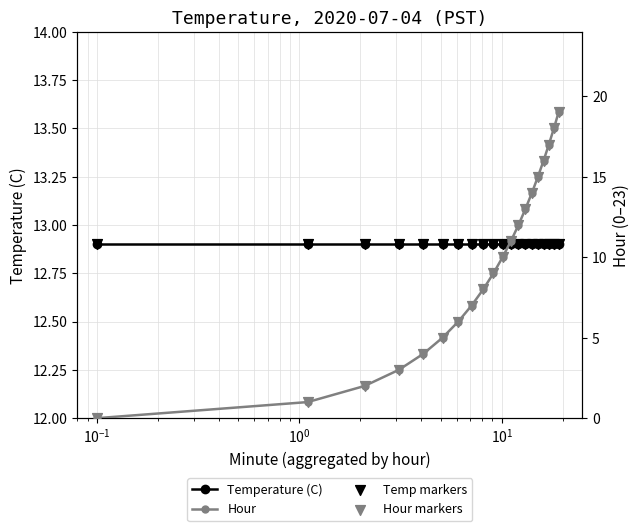

At how many categories does at least one series exceed 0?

20